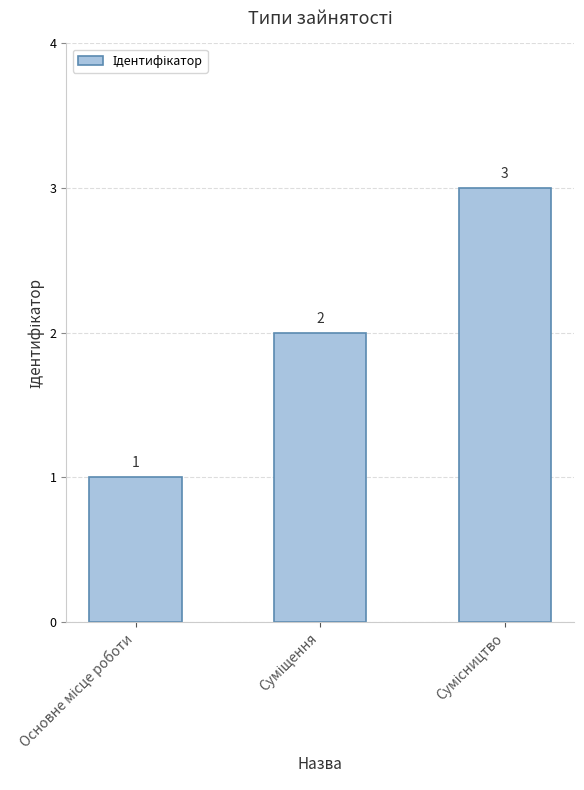

Count the values in the range 1 to 3.

3